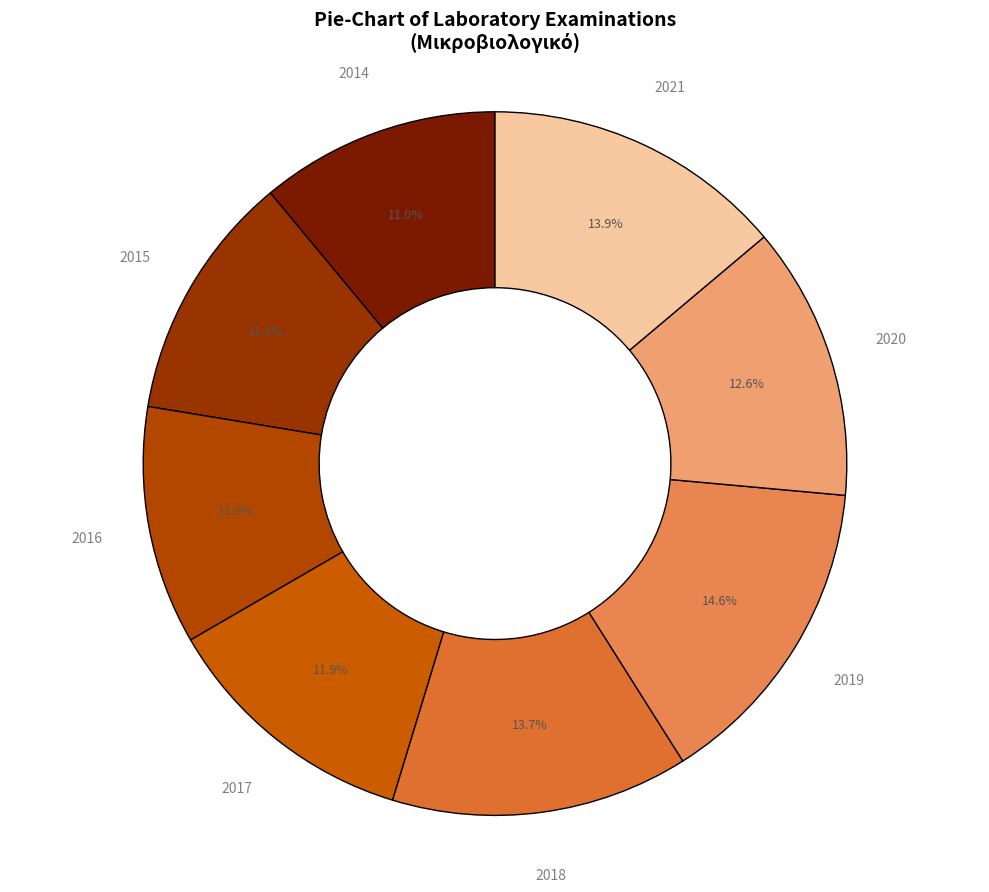

Between 2017 and 2021, which is larger?

2021